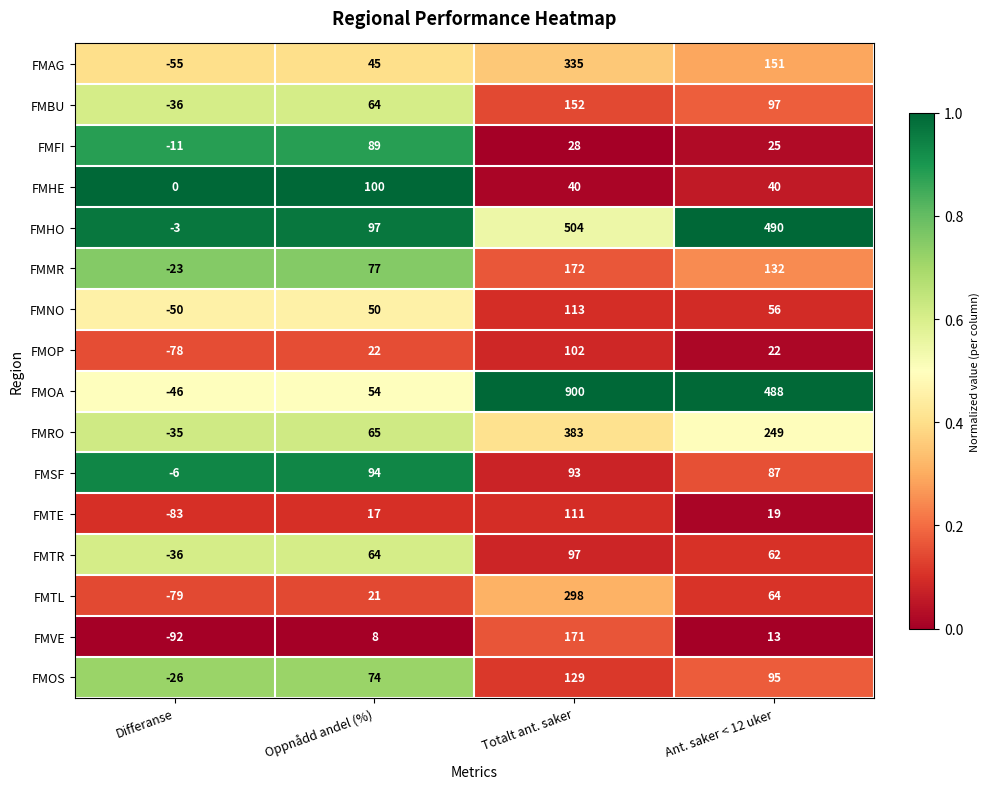

What is the difference between the highest and lowest values at Totalt ant. saker?

872